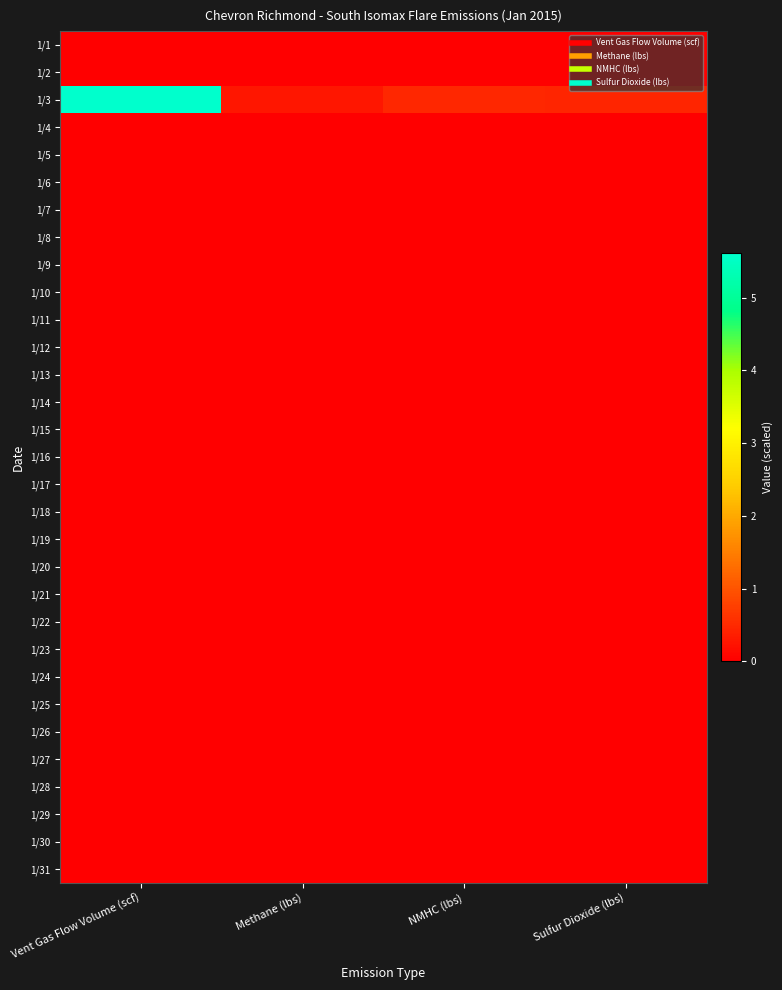

What is the spread (max minus min) of values at Sulfur Dioxide (lbs)?

0.5